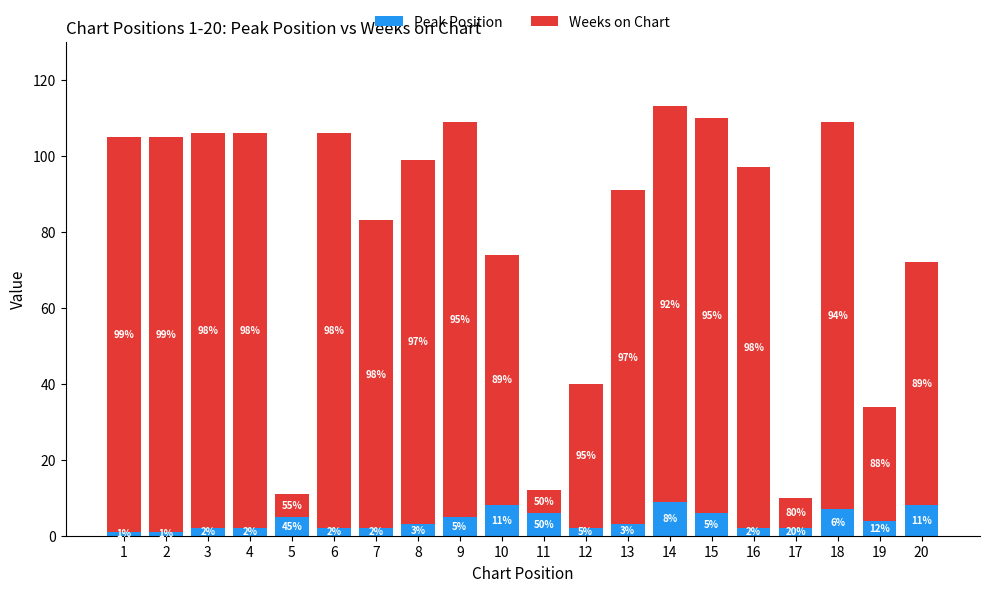

What is the maximum value for Peak Position?

9